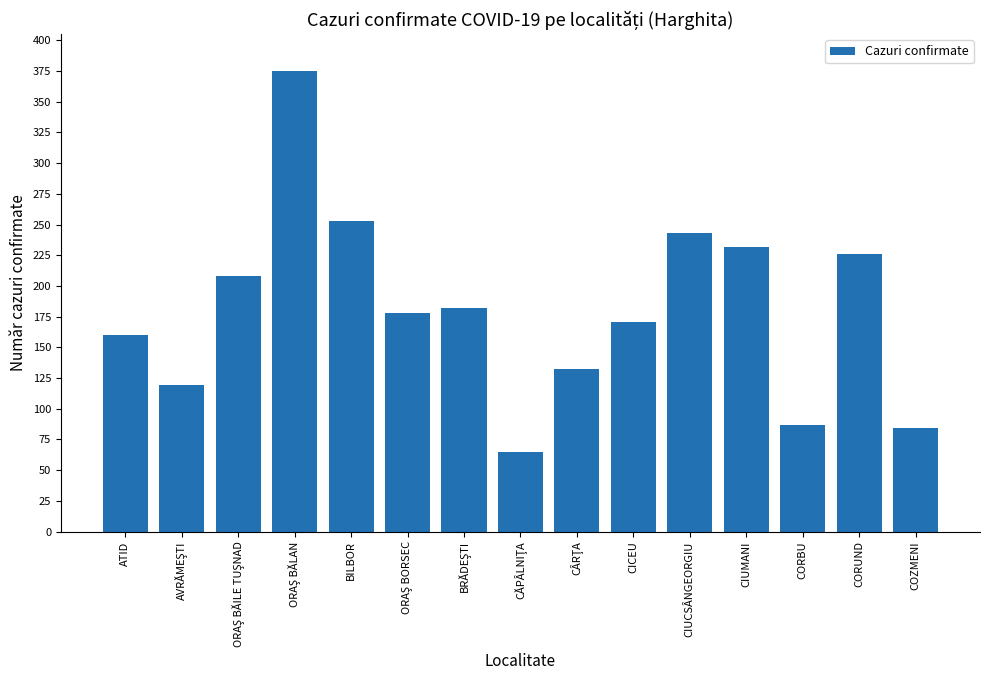

The value at CICEU is 255. True or false?

False